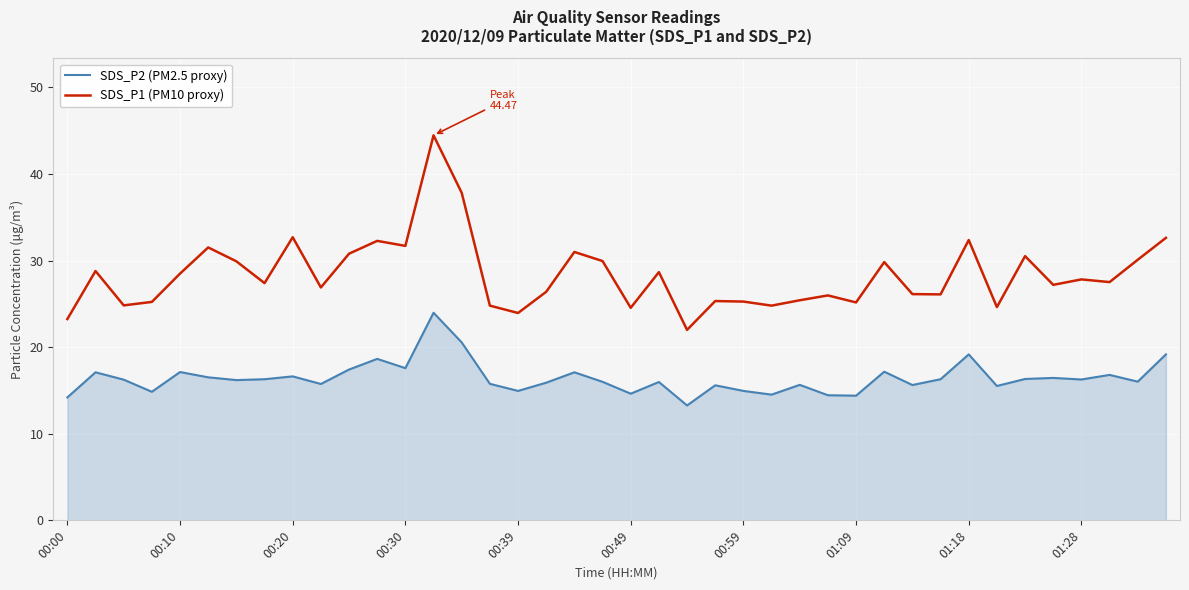

True or false: SDS_P2 (PM2.5 proxy) and SDS_P1 (PM10 proxy) cross at least once.

False